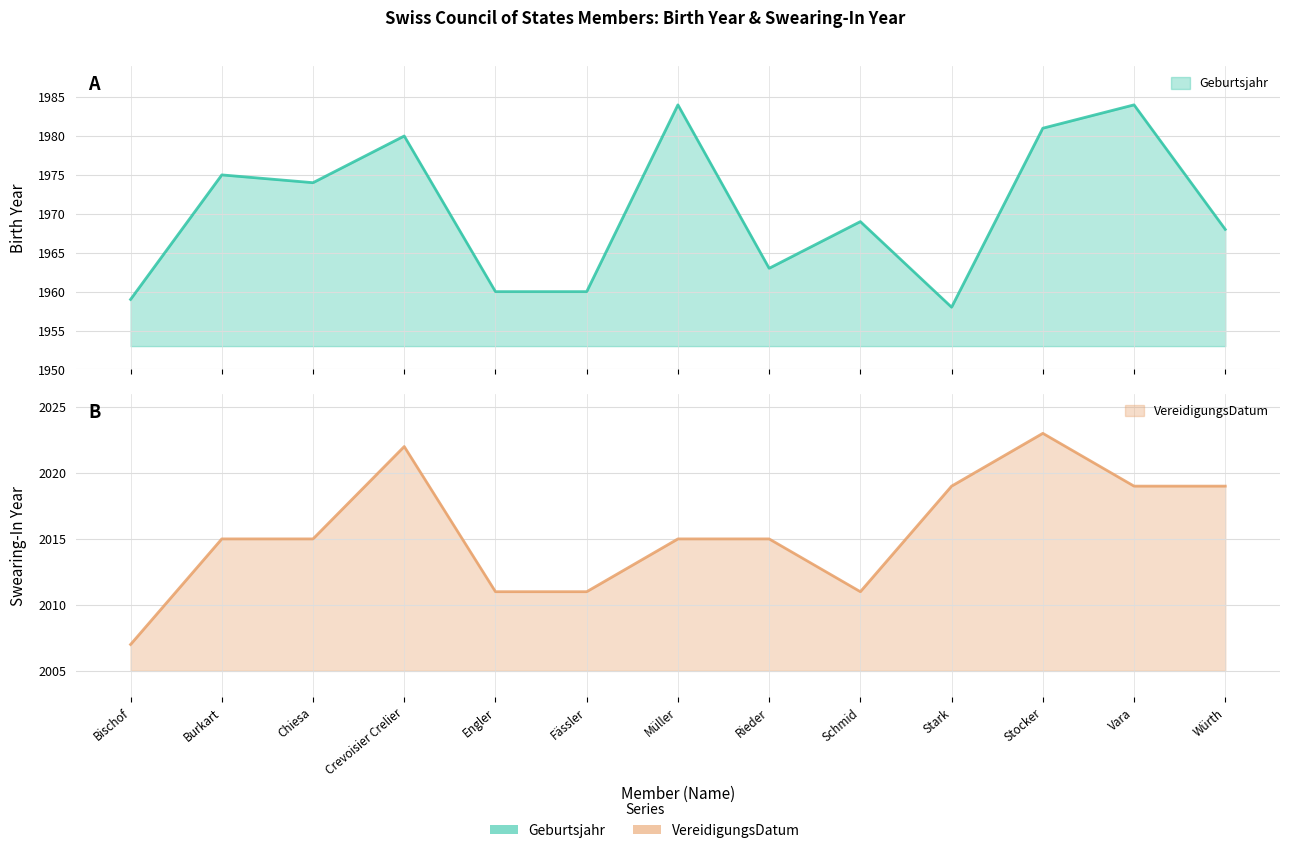

True or false: Geburtsjahr and VereidigungsDatum intersect in this chart.

False